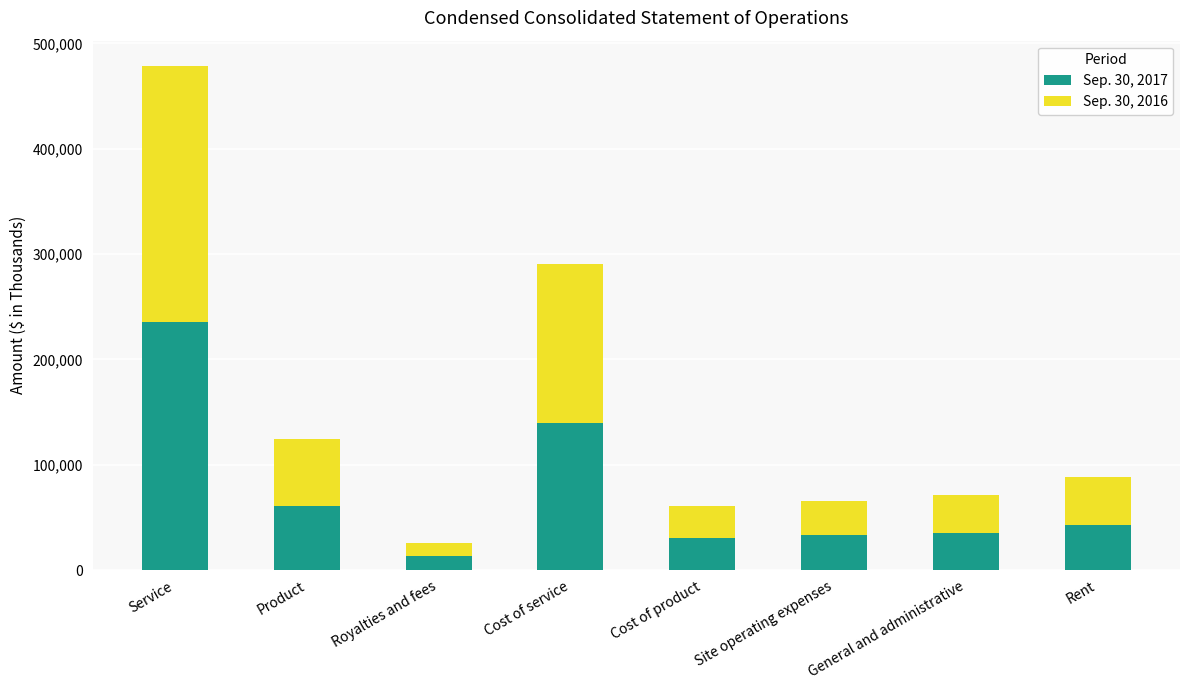

Which category has the highest value in the Sep. 30, 2017 series?

Service